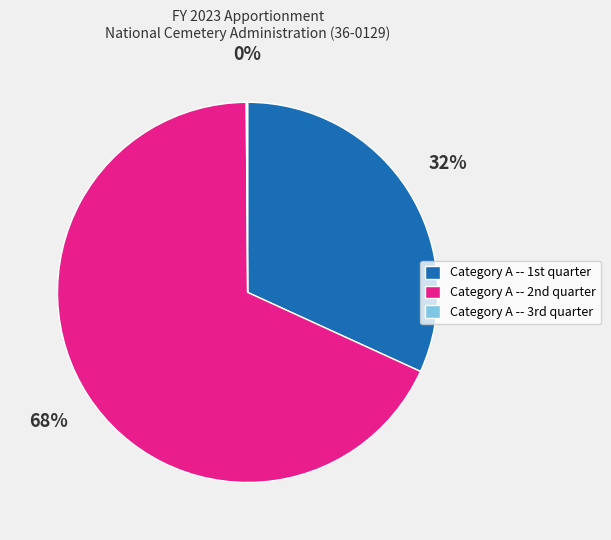

What is the largest slice in the pie chart?

Category A -- 2nd quarter